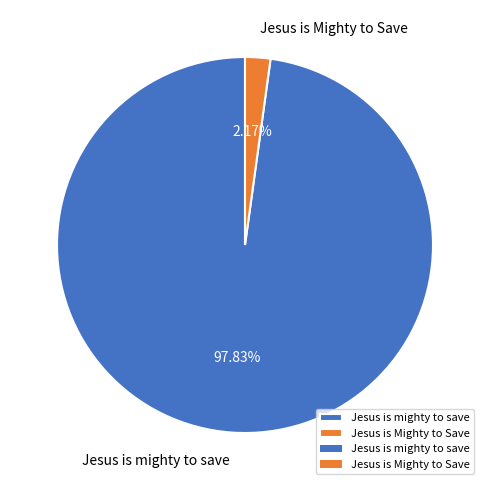

What percentage is the Jesus is mighty to save slice, to the nearest percent?

98%